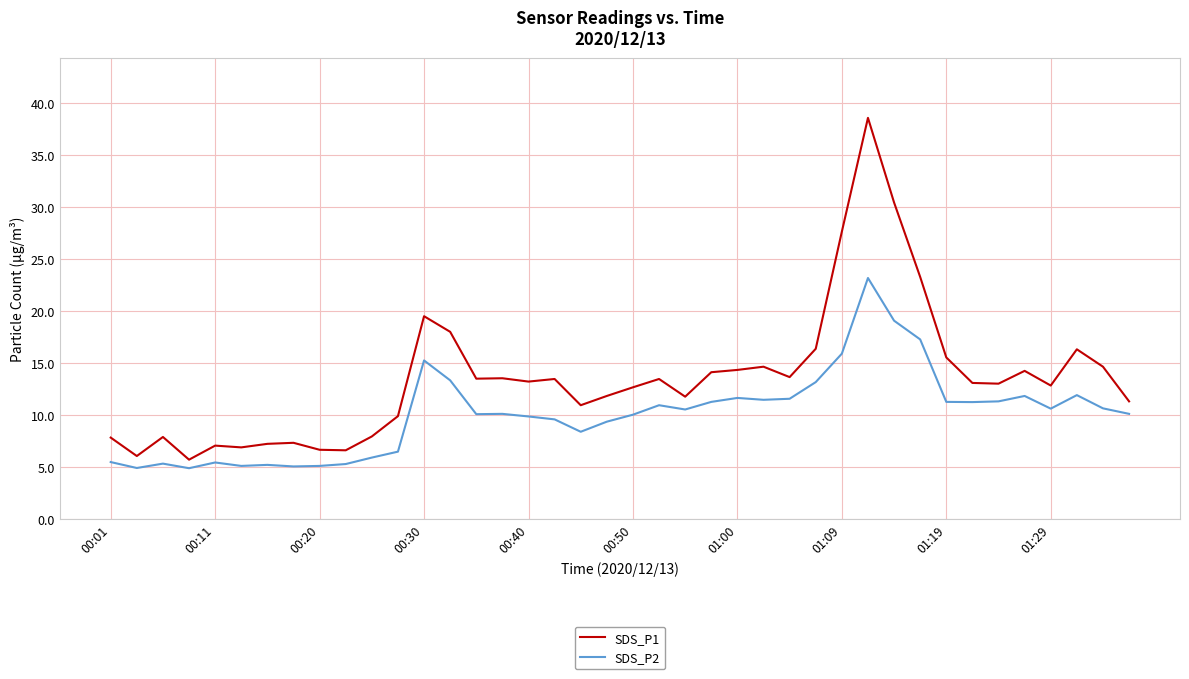

What is the greatest value displayed?

38.5